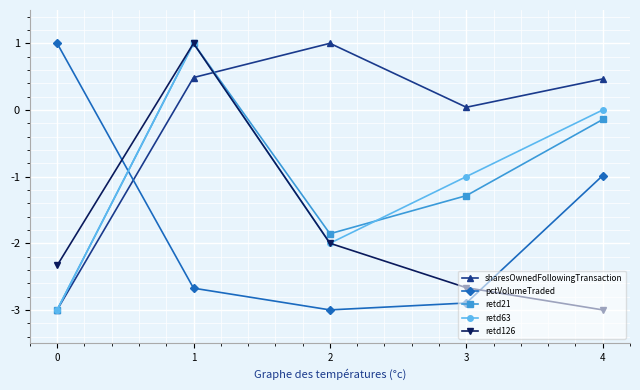

Between 2 and 4, which series saw the biggest shift?

pctVolumeTraded